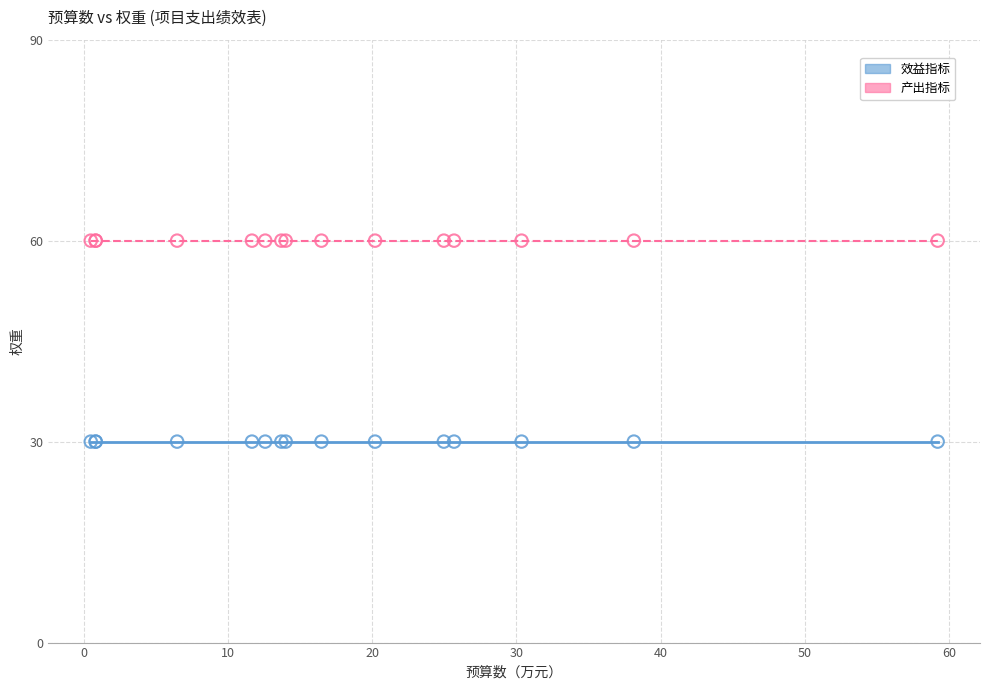

Which series reaches the minimum Y coordinate?

效益指标